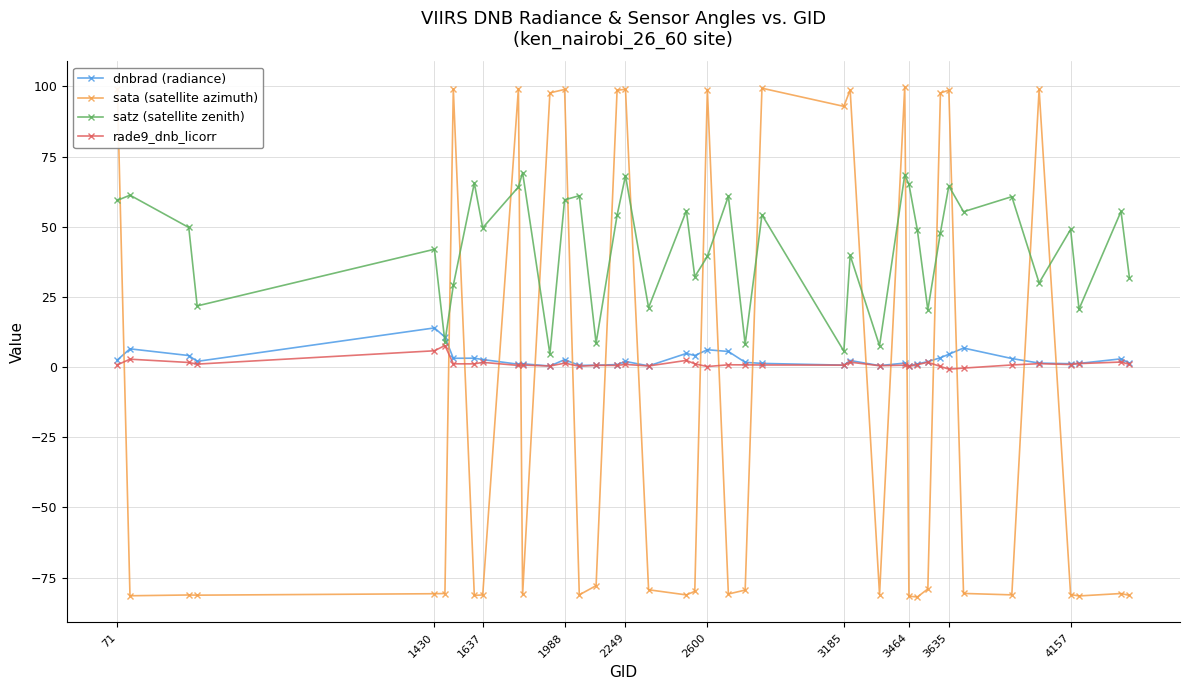

True or false: sata (satellite azimuth) and satz (satellite zenith) cross at least once.

True